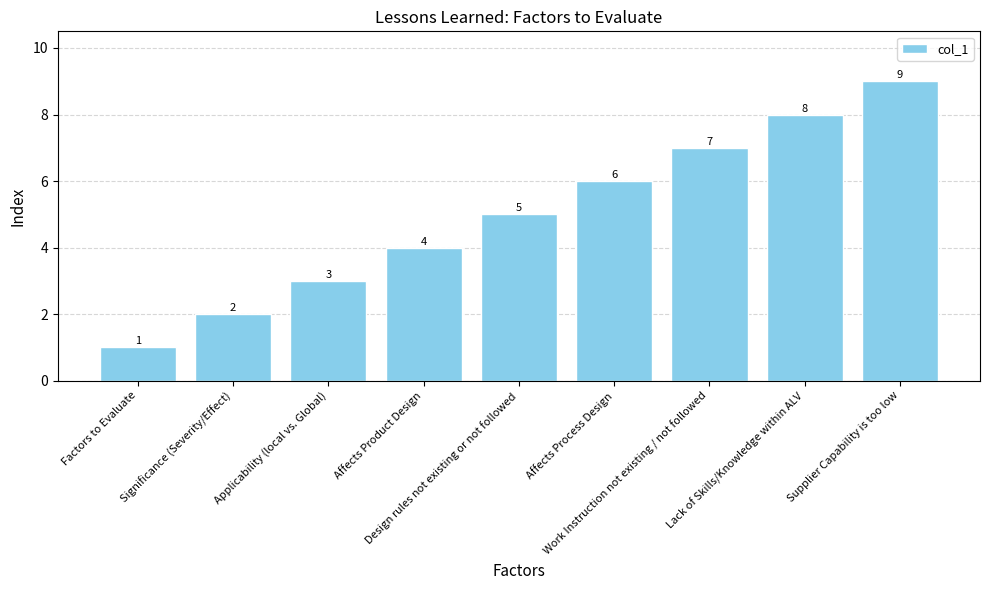

Are the bars grouped side by side (vs. stacked)?

No